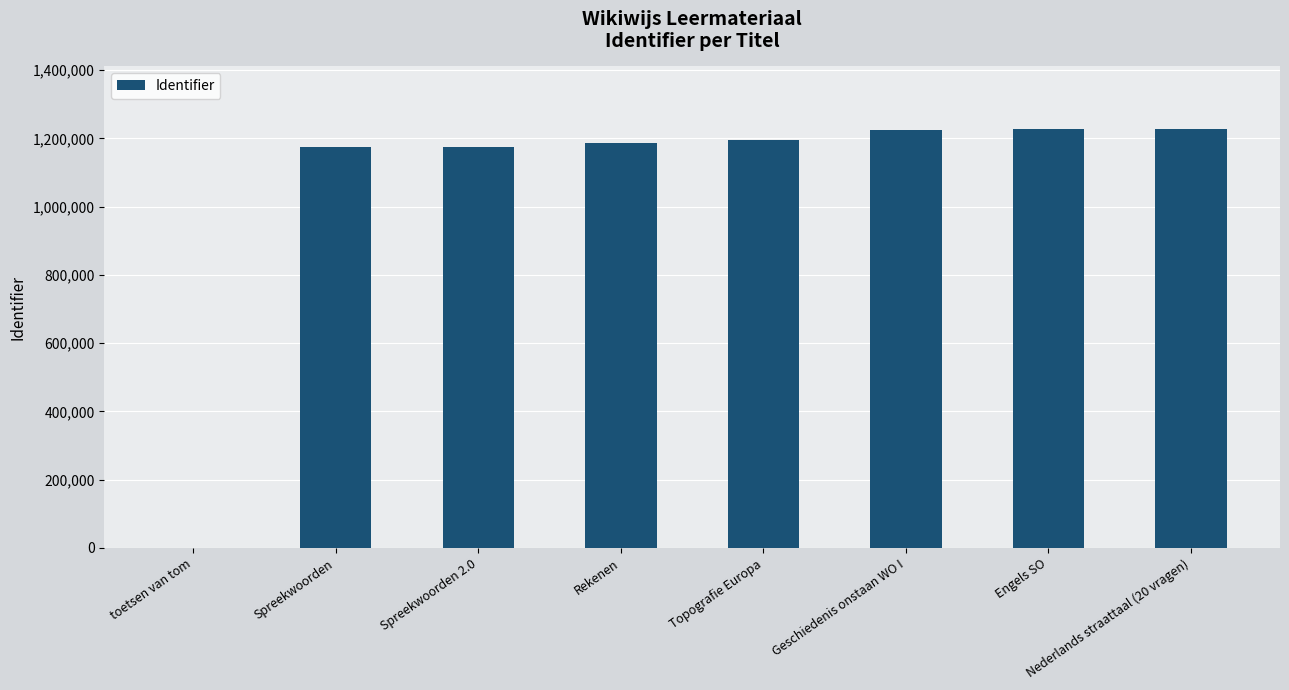

What is the sum of the values at Spreekwoorden and Topografie Europa?

2371768